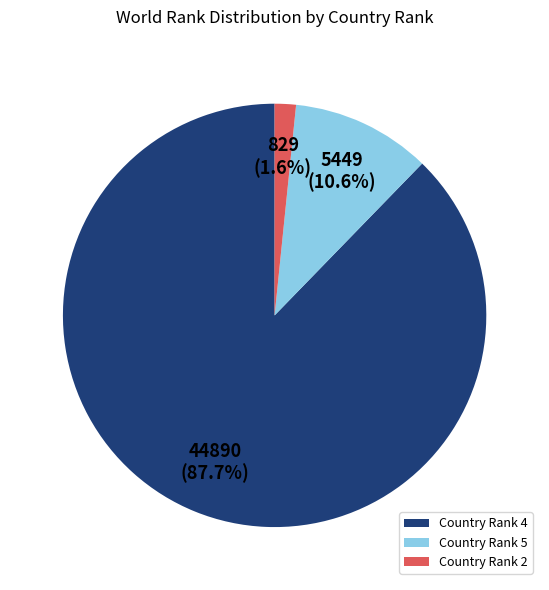

Rank the categories by value from lowest to highest.

Country Rank 2, Country Rank 5, Country Rank 4